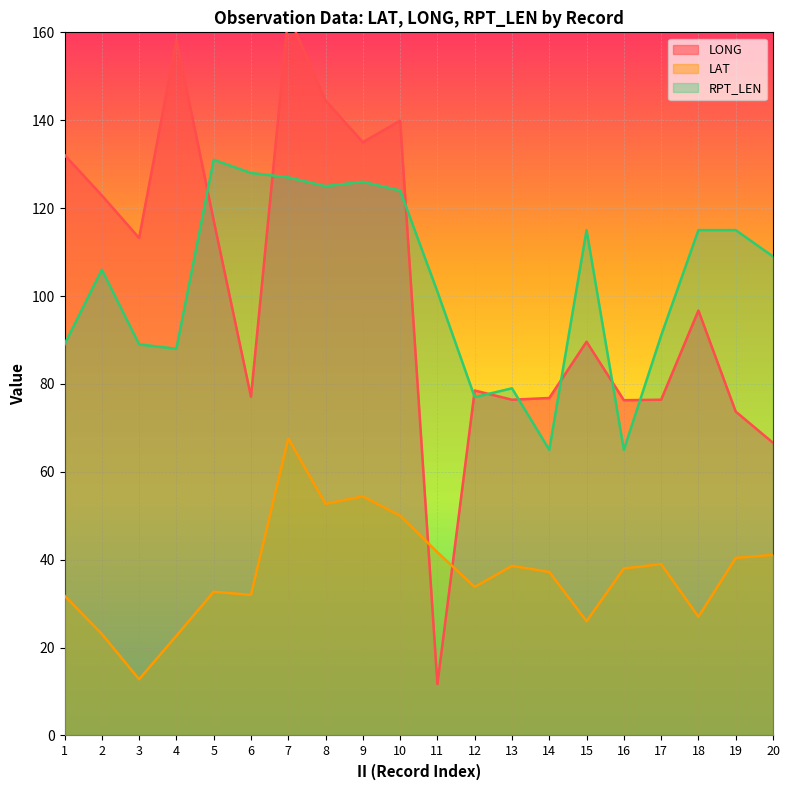

At 11, list the series in order from smallest to largest.

LONG, LAT, RPT_LEN